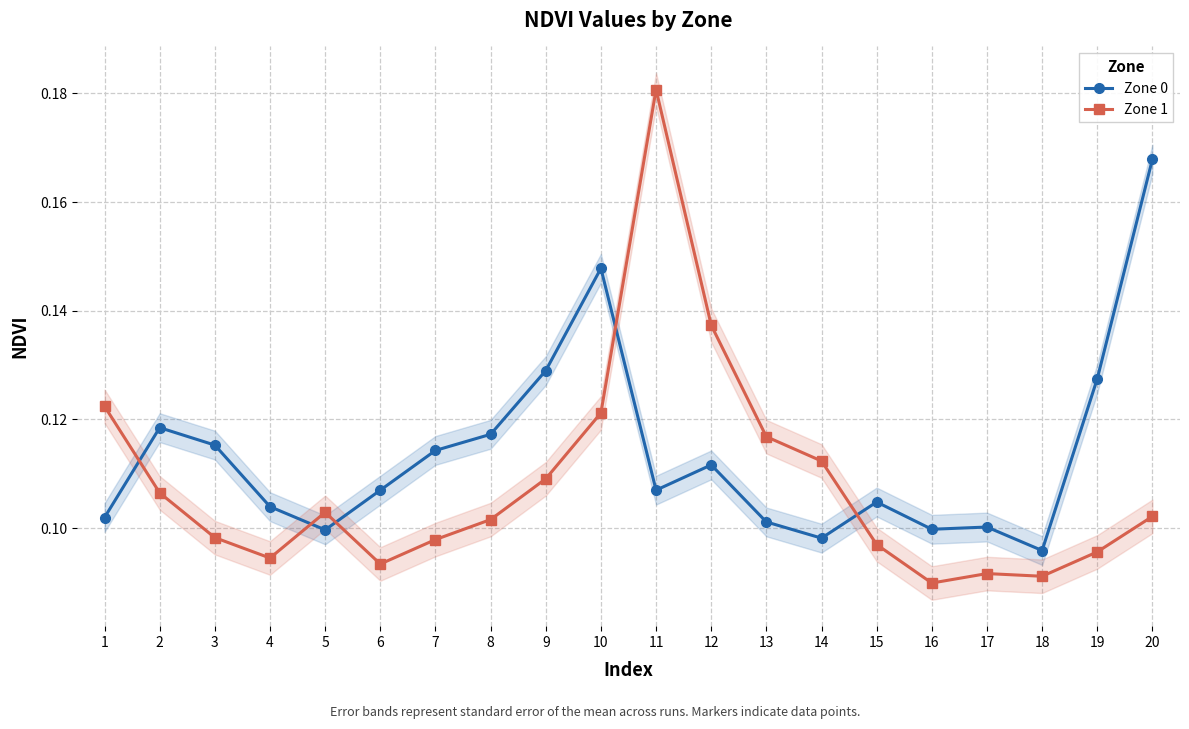

List the labels in order of Zone 1 value, smallest first.

16, 18, 17, 6, 4, 19, 15, 7, 3, 8, 20, 5, 2, 9, 14, 13, 10, 1, 12, 11